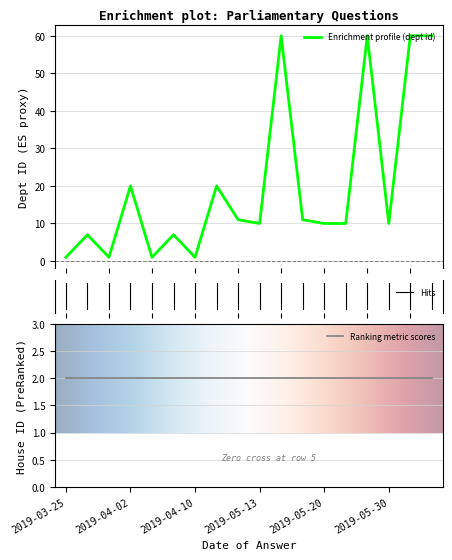

What is the highest value of the Enrichment profile (dept id) series?

60